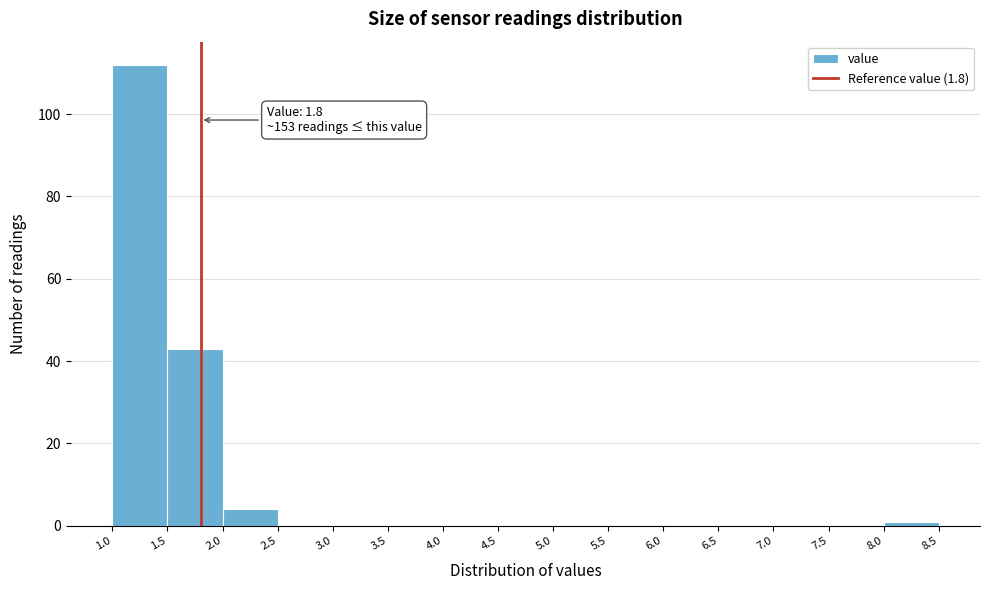

Over which range of the x-axis is the bar tallest?

1.0 to 1.5